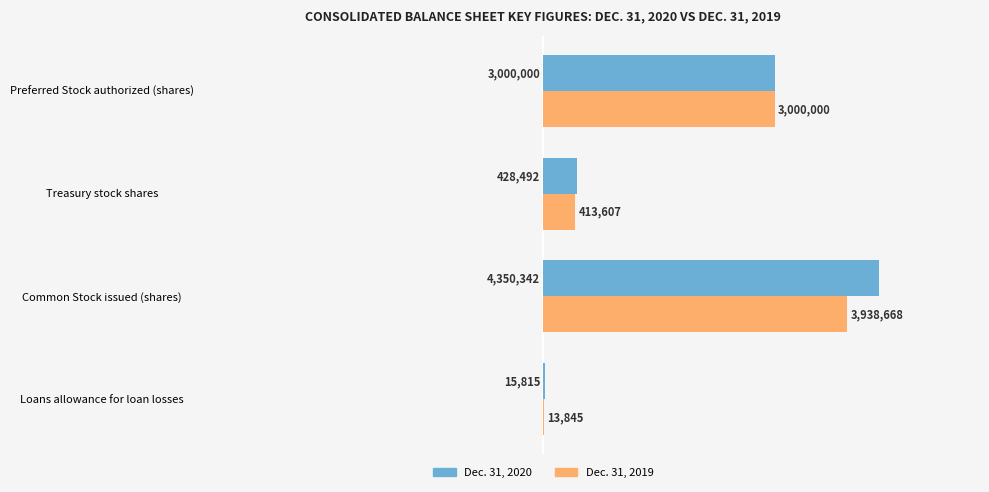

Between Common Stock issued (shares) and Treasury stock shares, which series saw the biggest shift?

Dec. 31, 2020